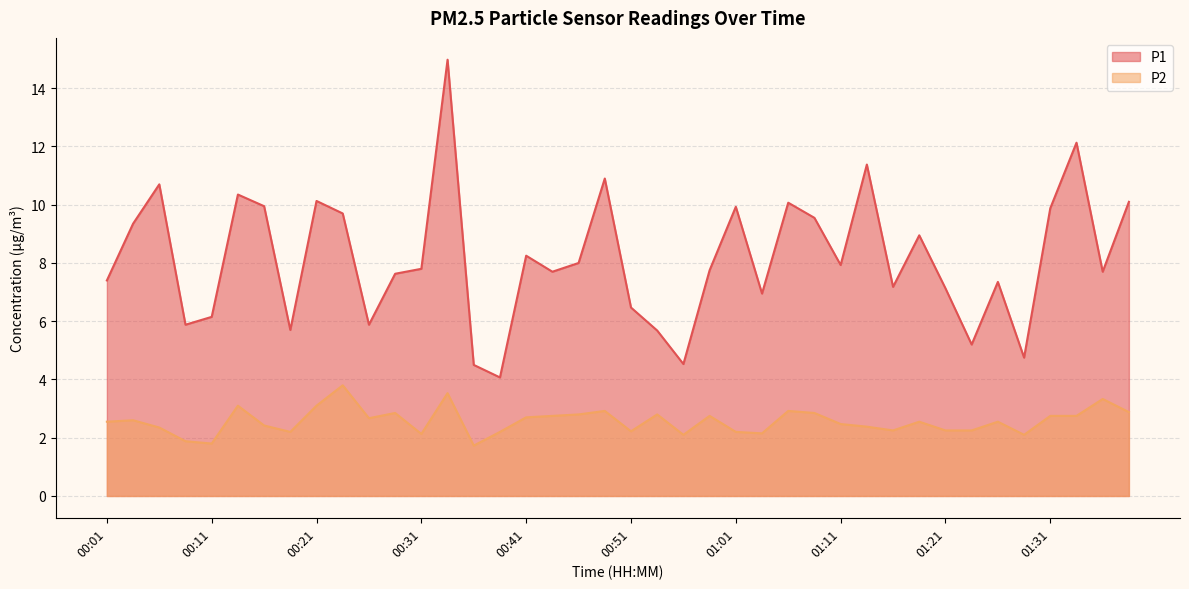

Is it true that P1 equals 6.5 at 00:21?

False